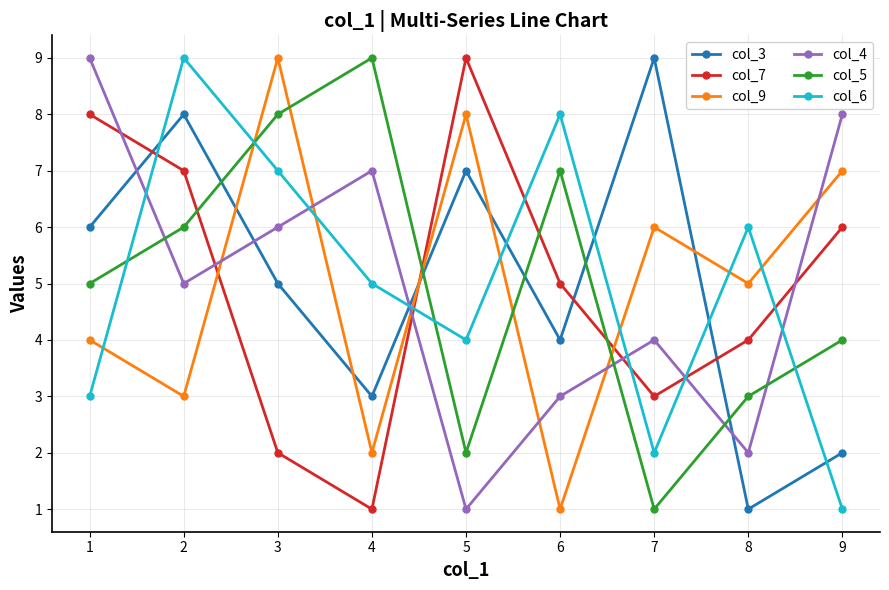

How many series are shown in this chart?

6